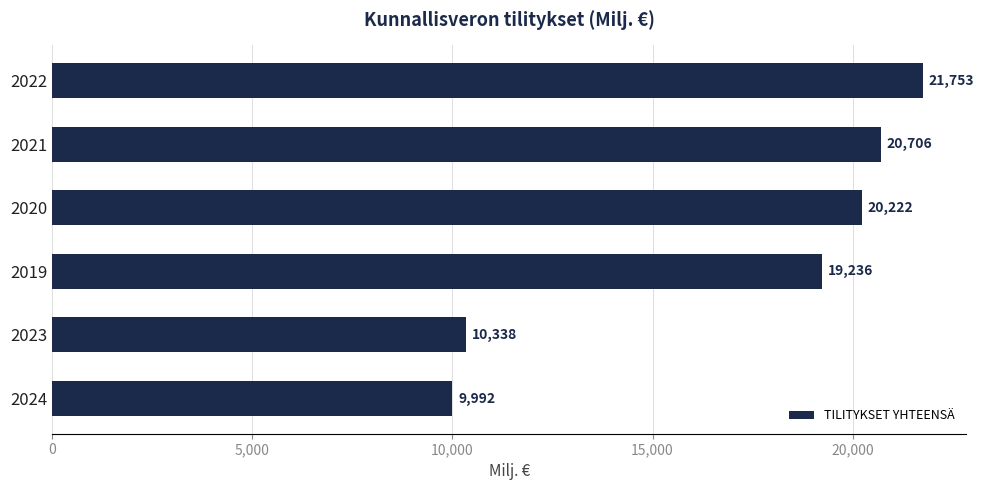

What is the sum of all values?

102246.0